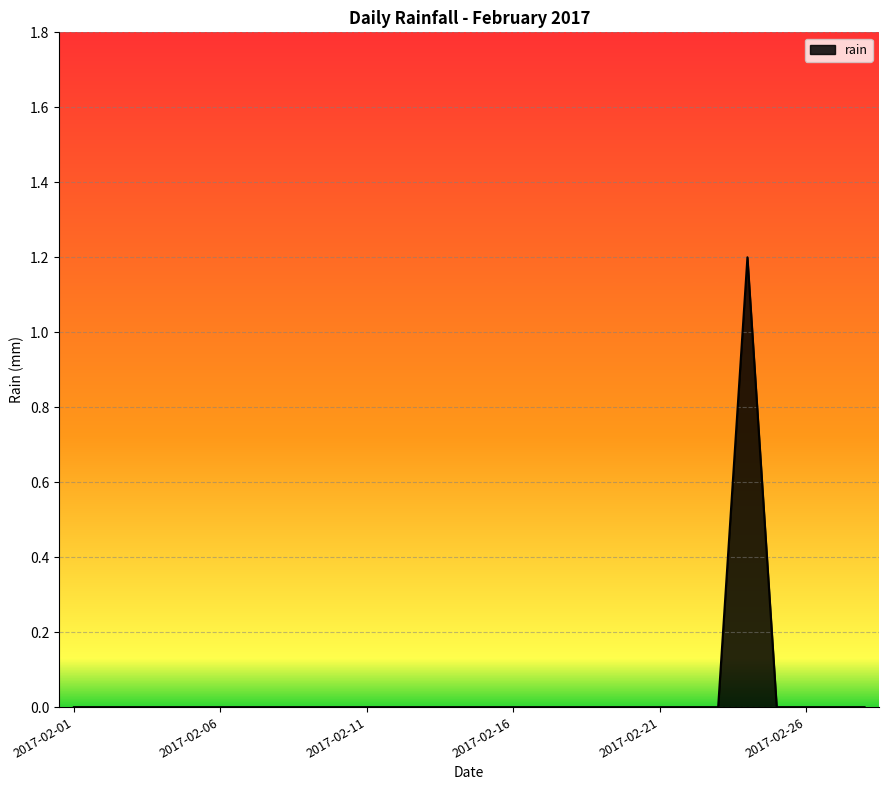

Reading left to right, transcribe all the data shown in this chart.

0.0	0.0	0.0	0.0	0.0	0.0	0.0	0.0	0.0	0.0	0.0	0.0	0.0	0.0	0.0	0.0	0.0	0.0	0.0	0.0	0.0	0.0	0.0	1.2	0.0	0.0	0.0	0.0